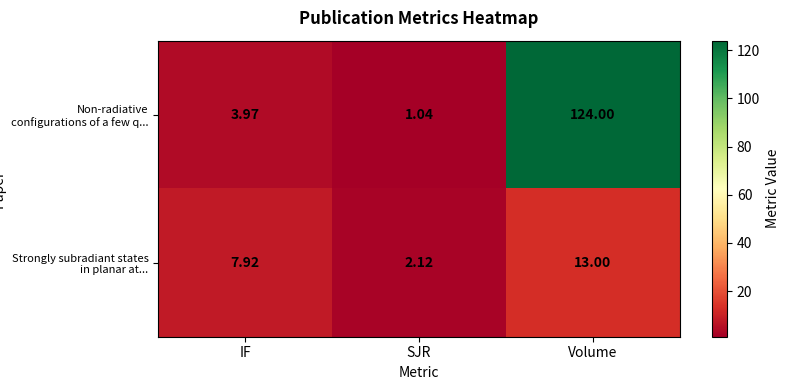

Which series changed the most between SJR and Volume?

Non-radiative configurations of a few q...